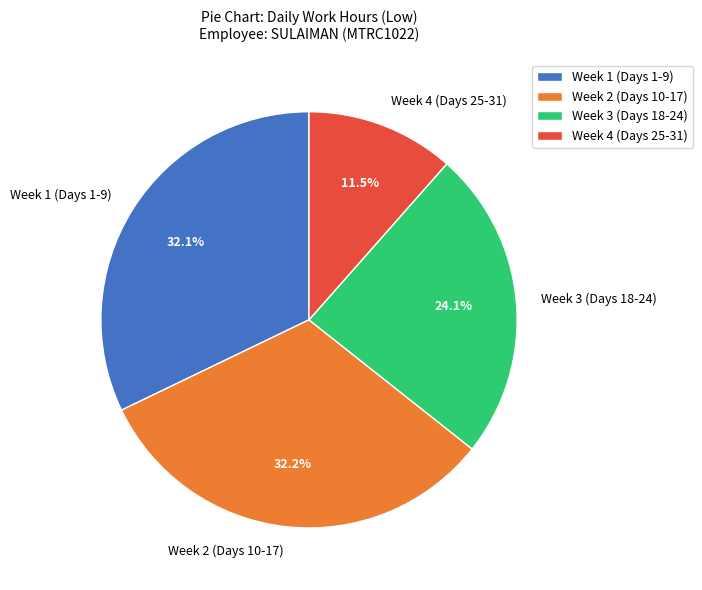

Which slice is the smallest?

Week 4 (Days 25-31)